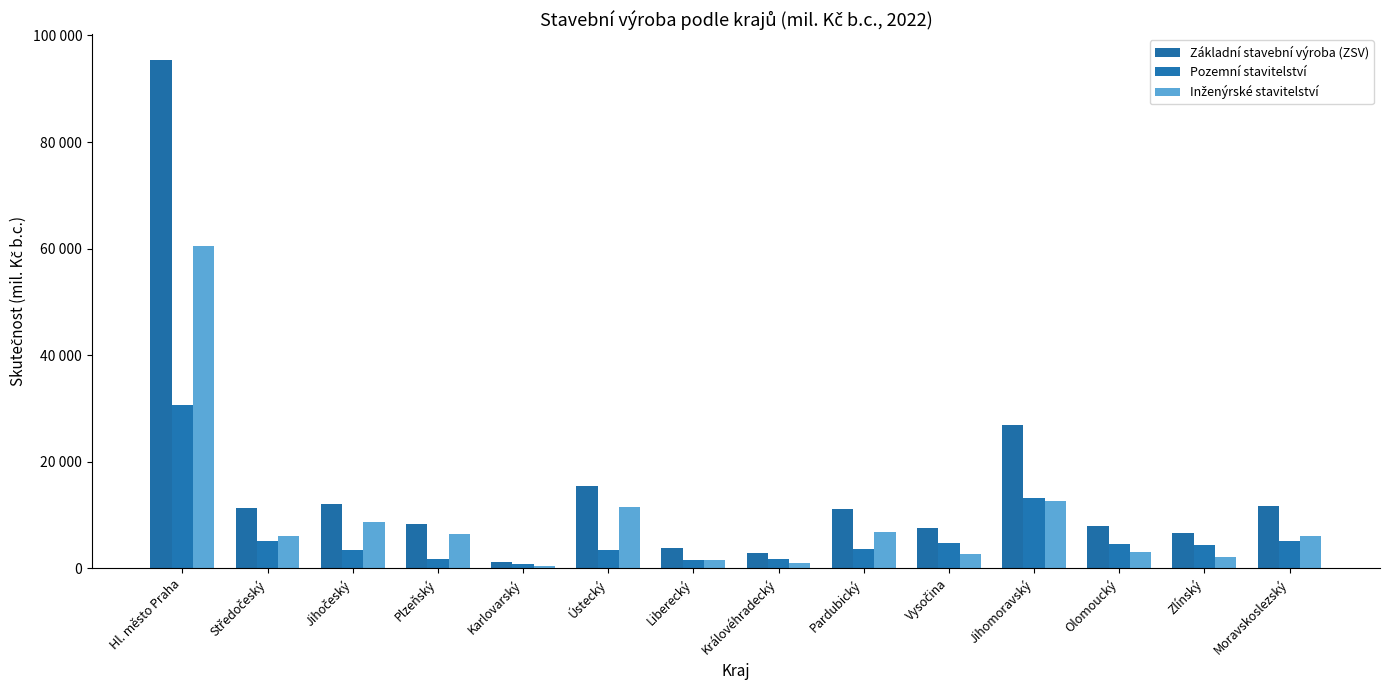

Does the chart contain stacked bars?

No